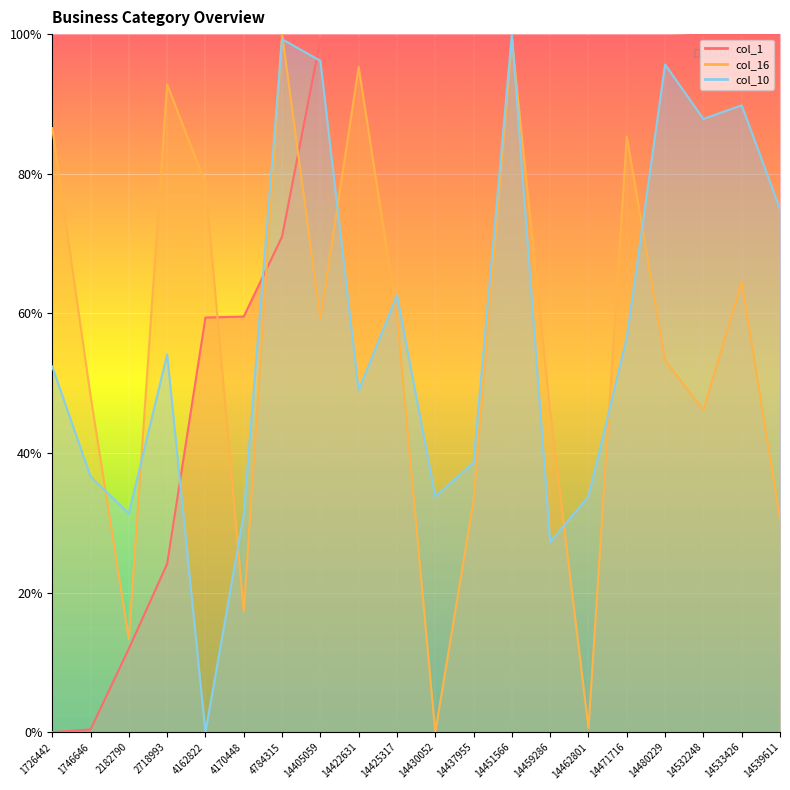

What is the approximate value of col_1 at 14532248?

1.0